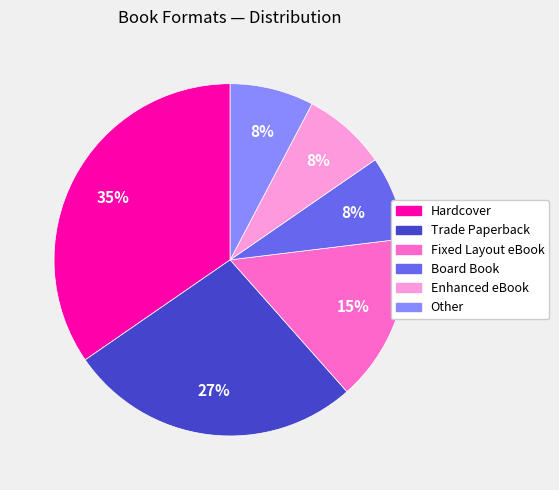

To the nearest percent, what is the difference between the largest and smallest slice percentages?

27%